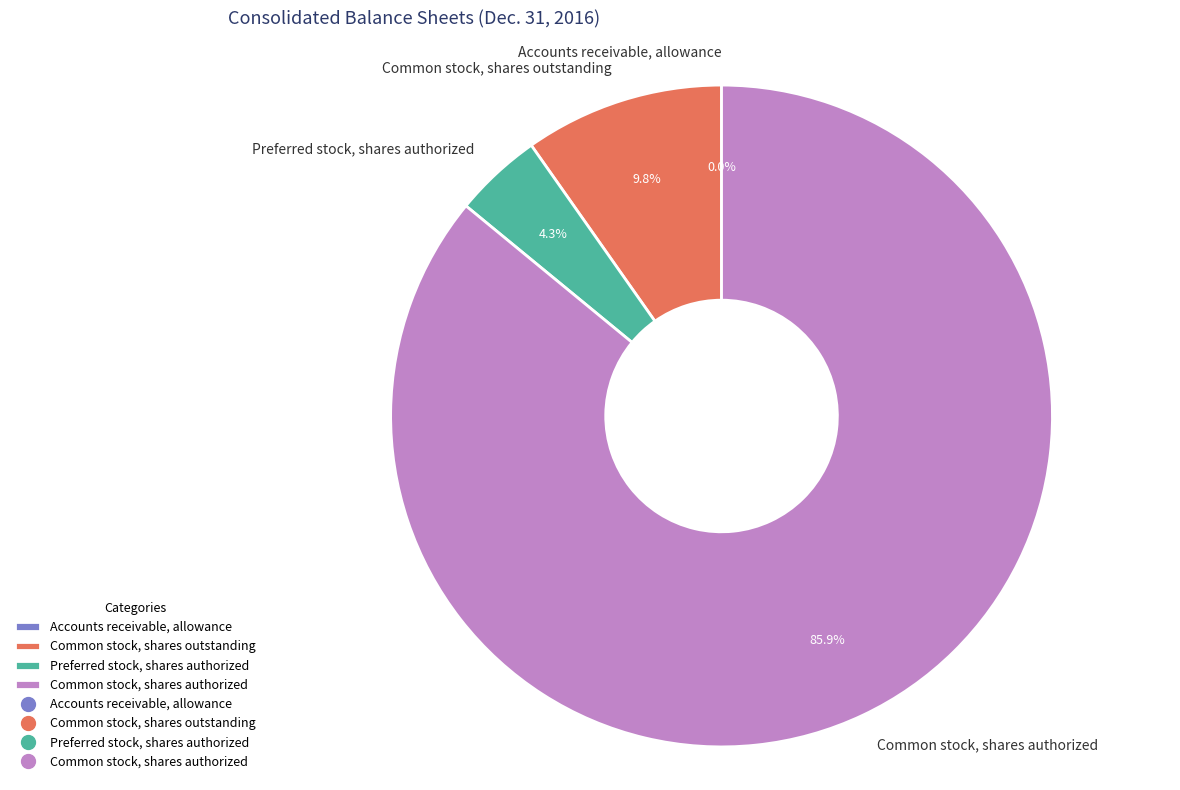

Approximately how many times larger is the value at Common stock, shares authorized compared to Common stock, shares outstanding?

8.8